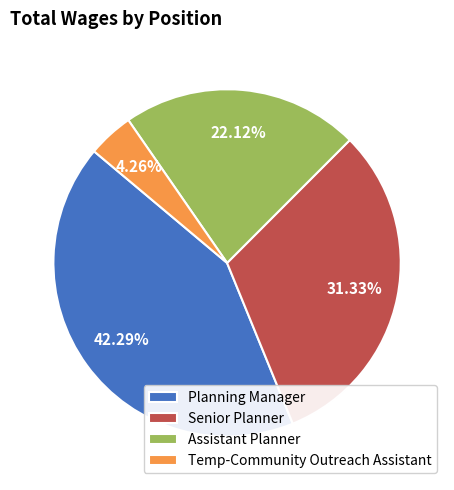

Combined, do Senior Planner and Temp-Community Outreach Assistant account for over 50%?

No